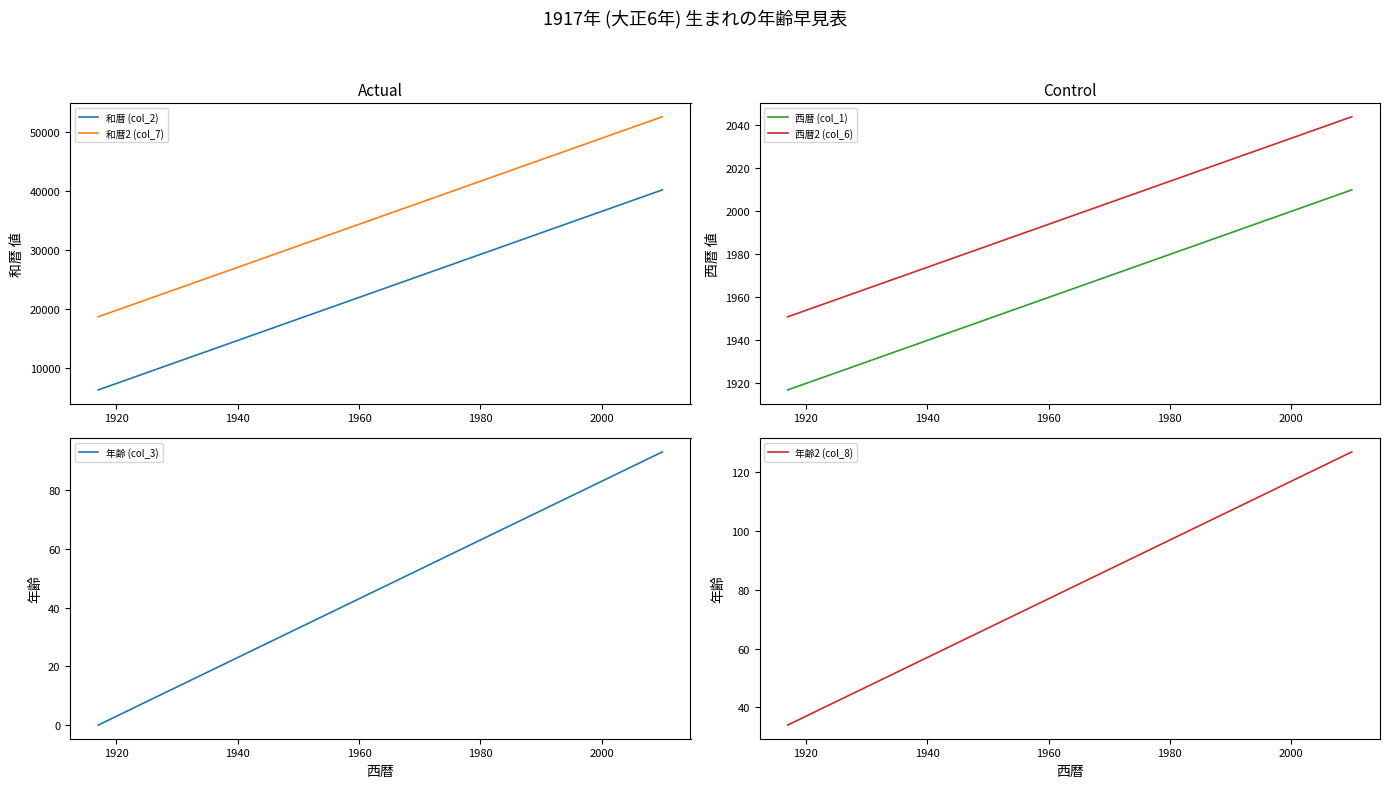

True or false: 西暦2 (col_6) and 和暦2 (col_7) intersect in this chart.

False